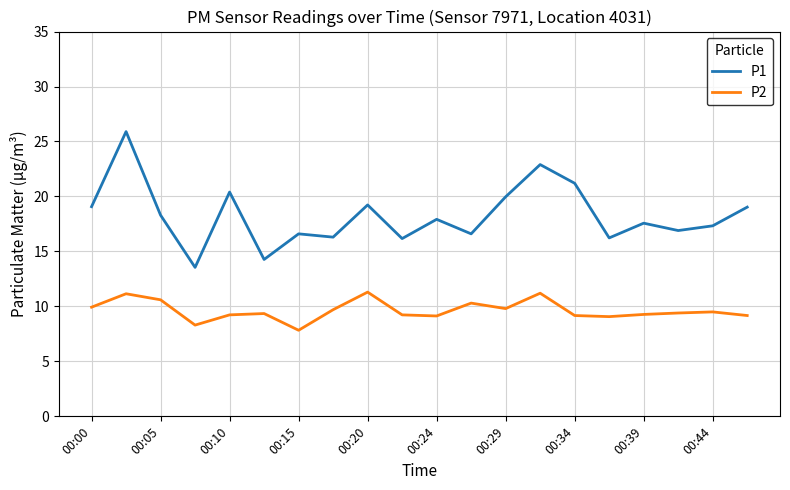

Which series has the largest total across all categories?

P1